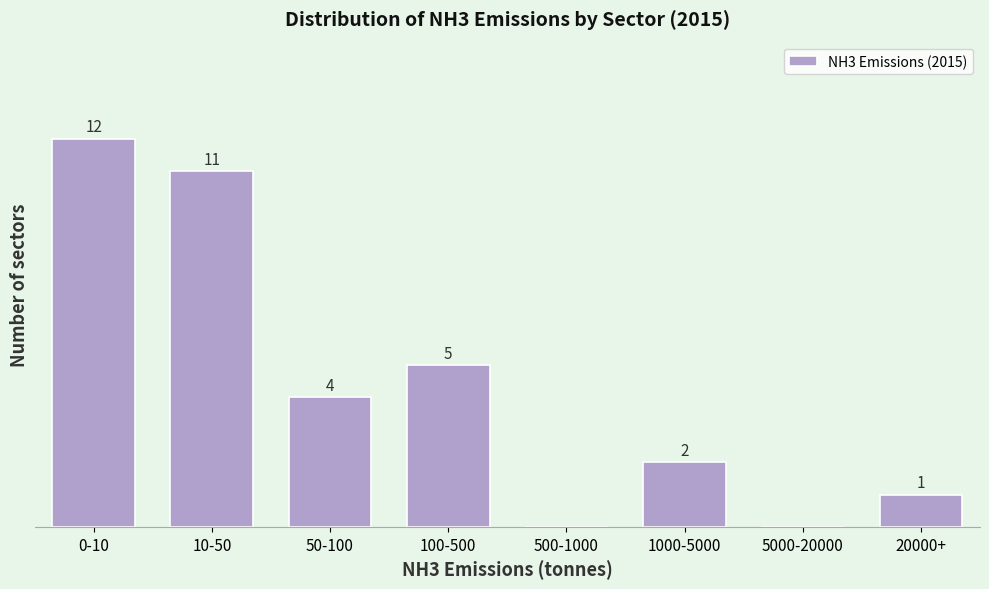

Which label corresponds to the largest value in the chart?

0-10